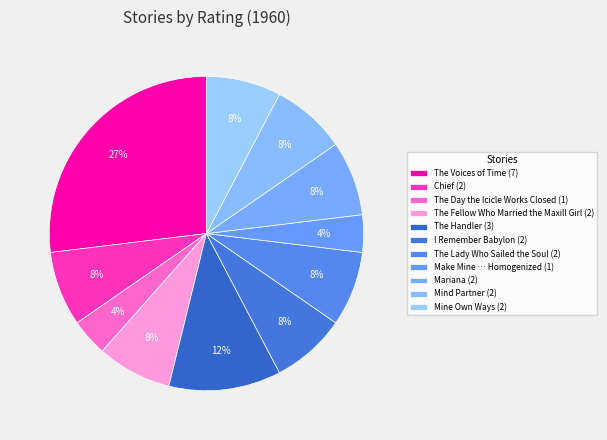

Does any single category account for the majority?

No